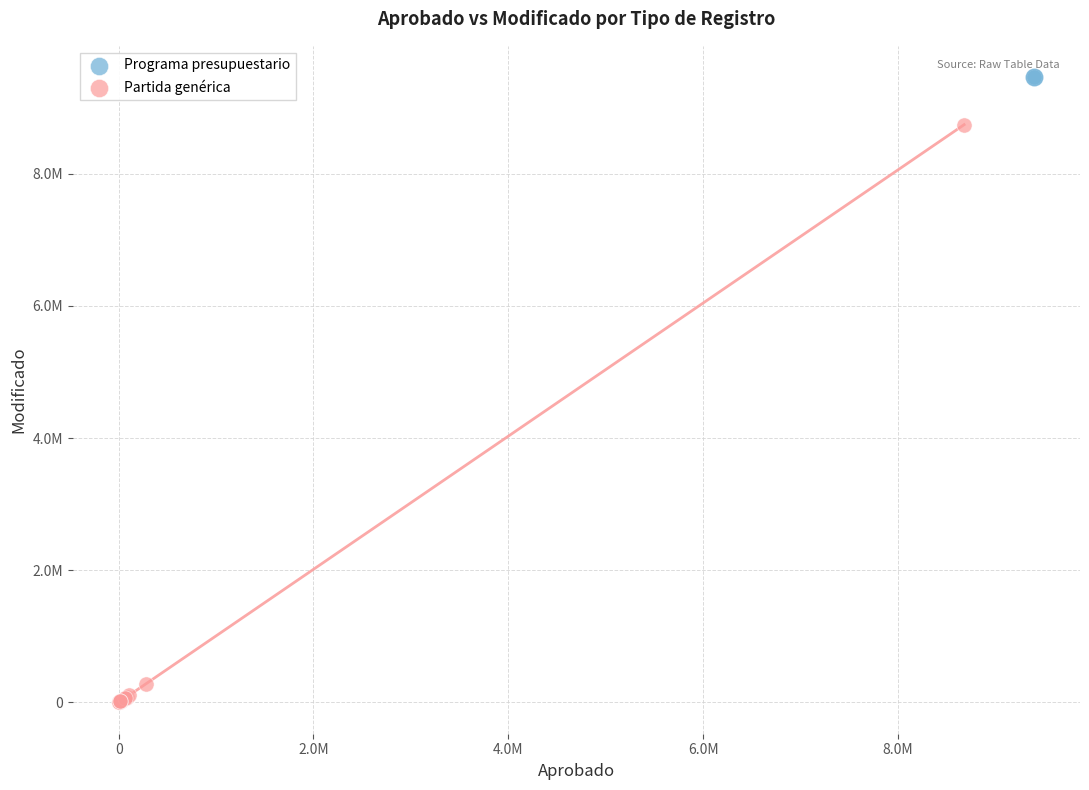

What are all the series names shown in the legend?

Programa presupuestario, Partida genérica